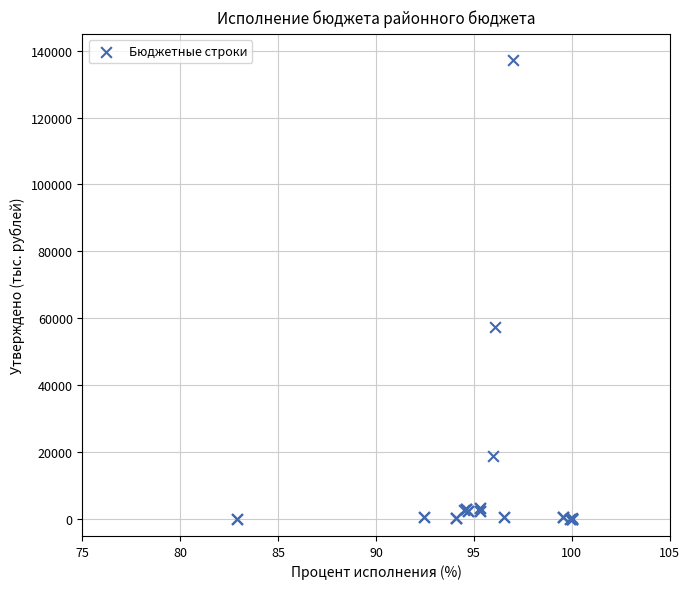

What Y value in the scatter plot is closest to 68575?

57322.1